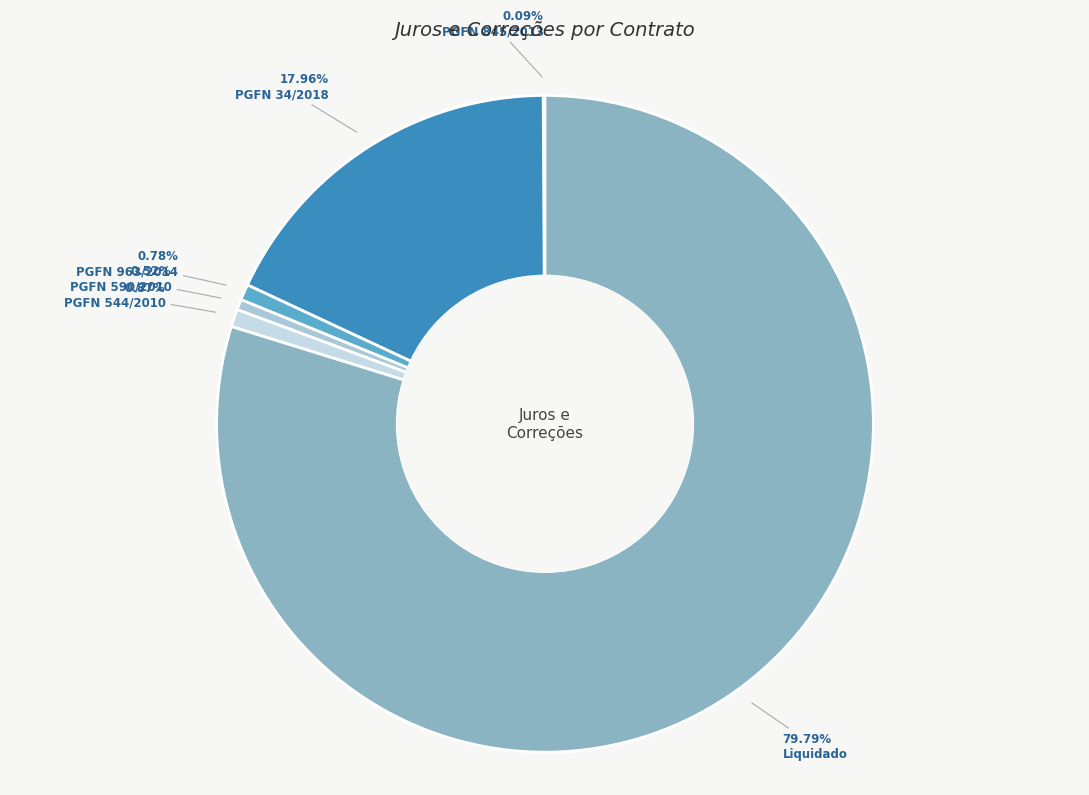

How many segments does this pie chart have?

6